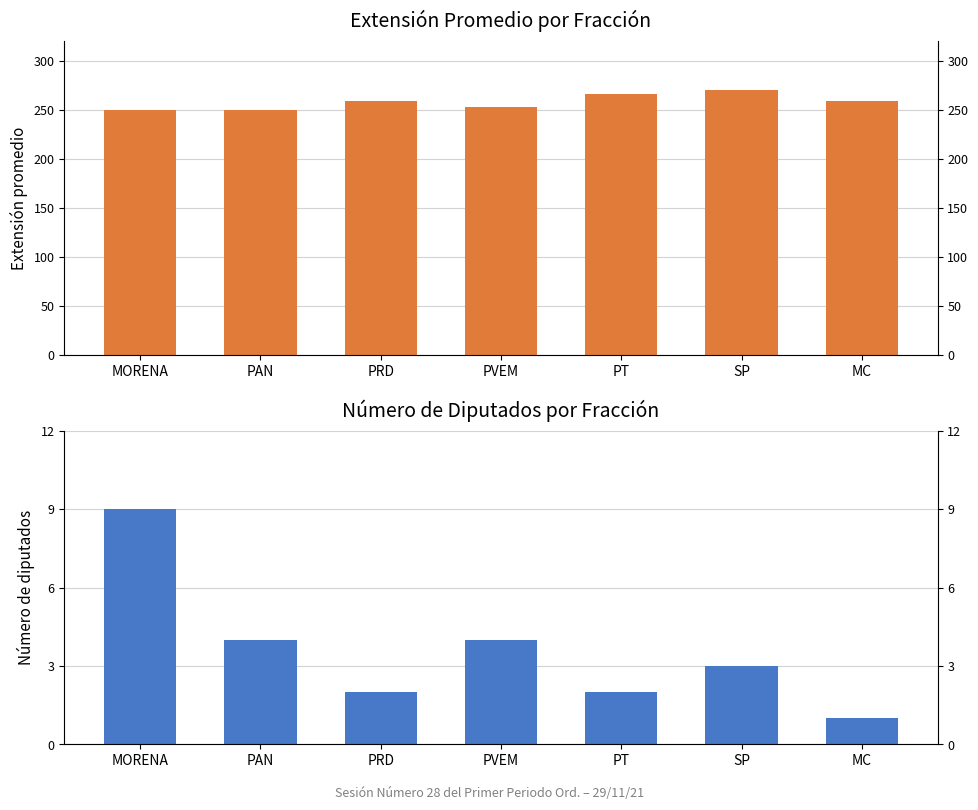

What is the greatest value displayed?

270.3